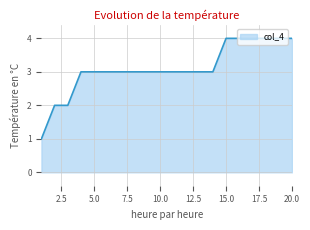

Does the chart have visible grid lines?

Yes